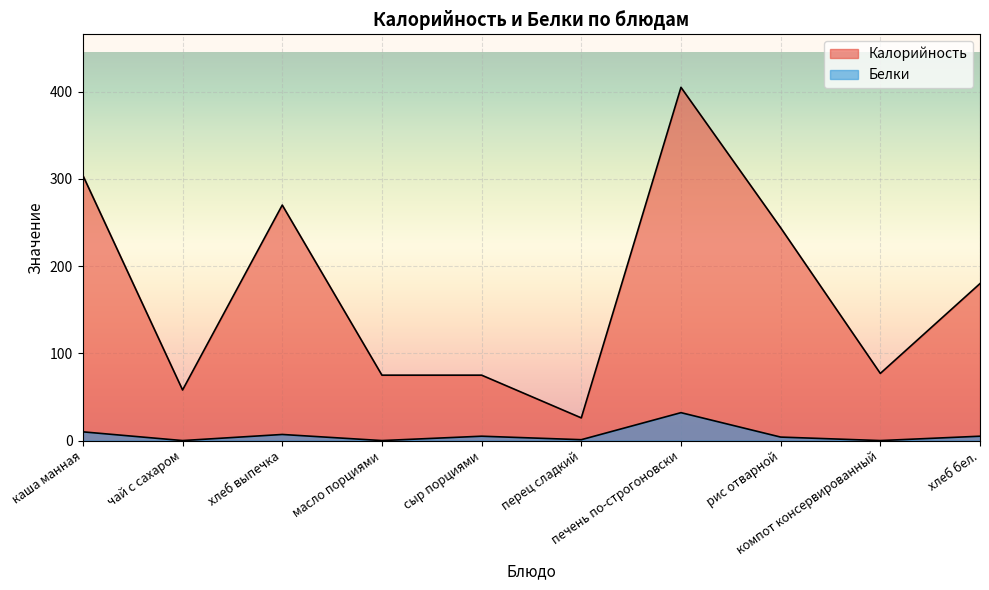

What is the label of the 7th point from the right?

масло порциями